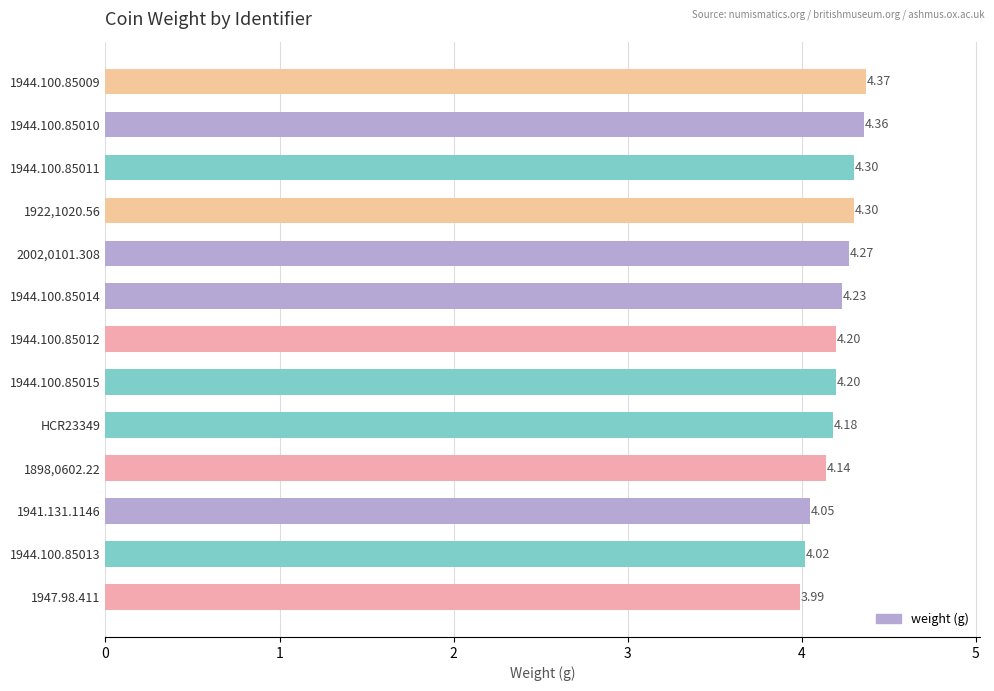

Approximately how many times larger is the value at 1944.100.85012 compared to 1922,1020.56?

1.0